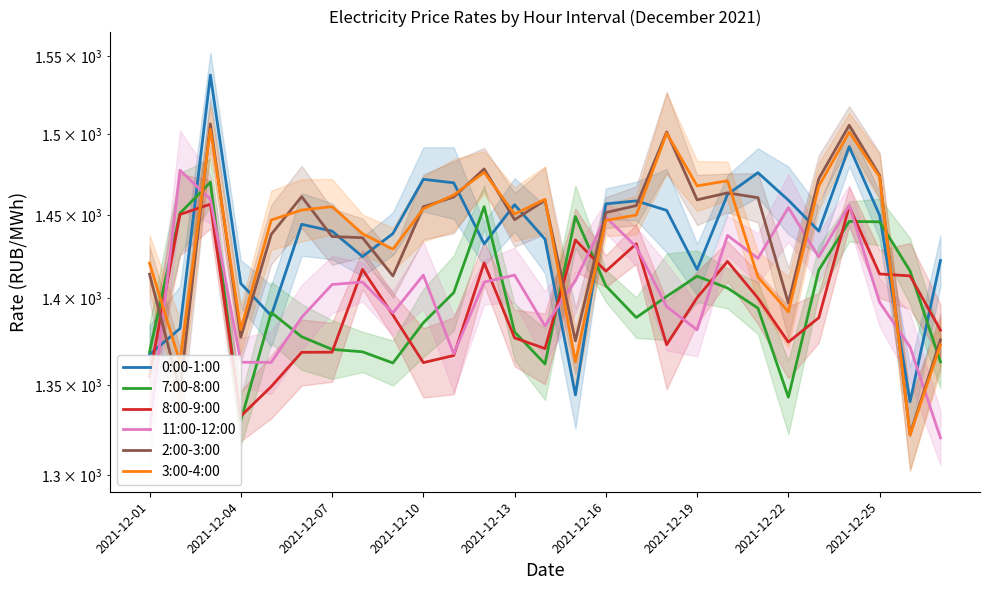

How many lines are shown in the chart?

6